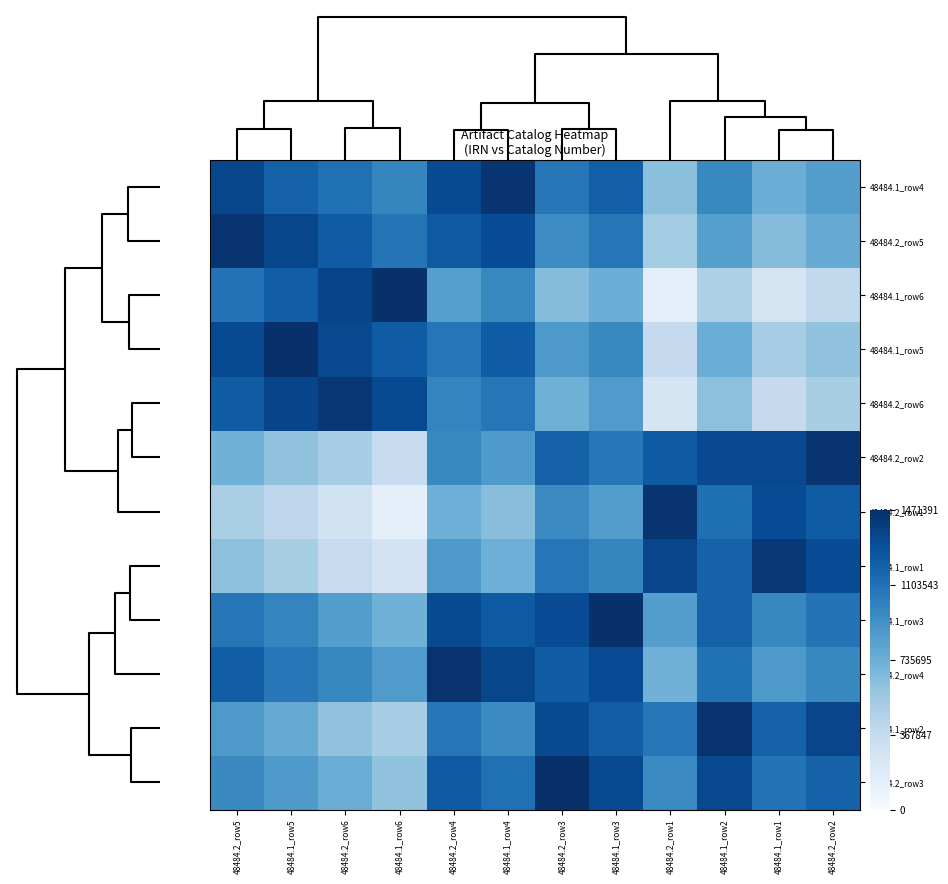

What is the maximum value shown in the chart?

1471391.0